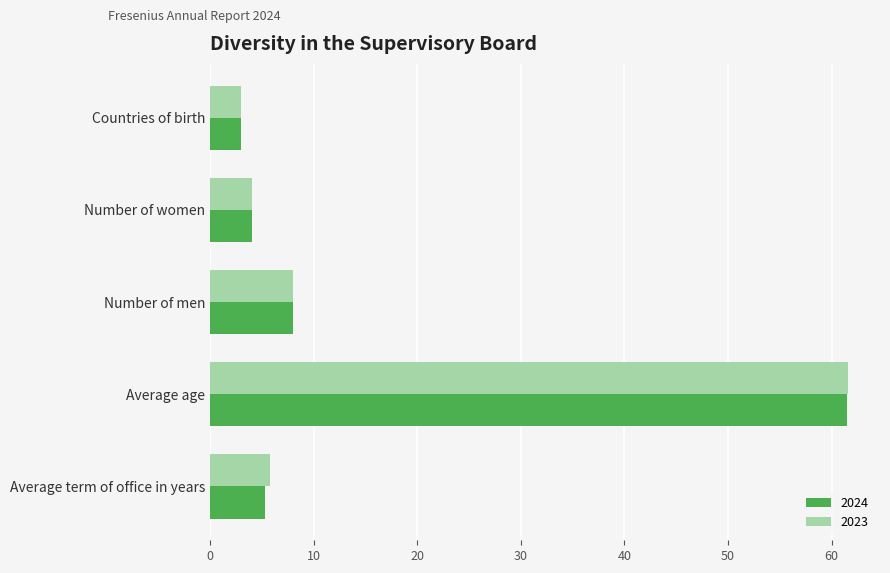

Is it true that 2024 equals 5.3 at Average term of office in years?

True